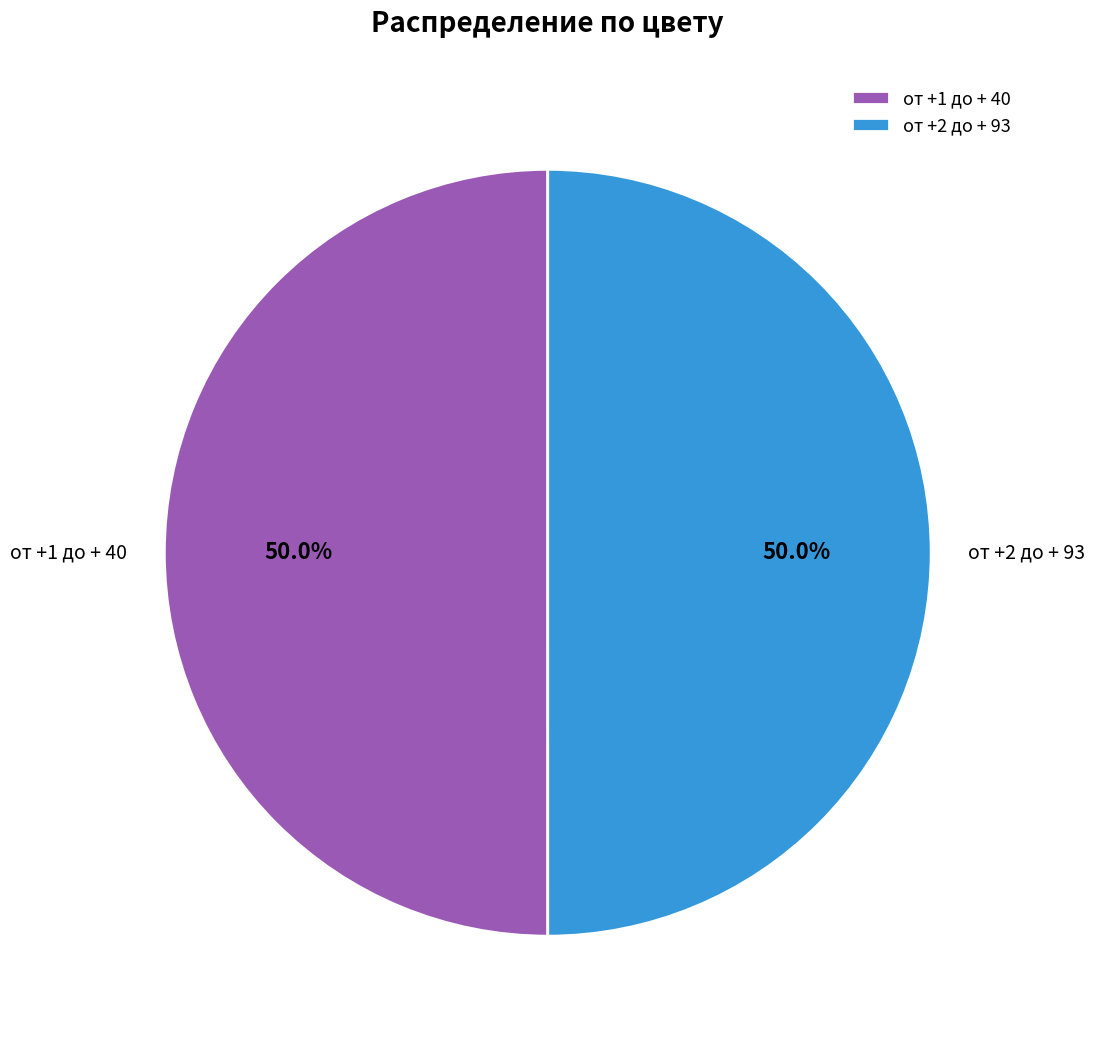

Approximately how many times larger is the value at от +2 до + 93 compared to от +1 до + 40?

1.0